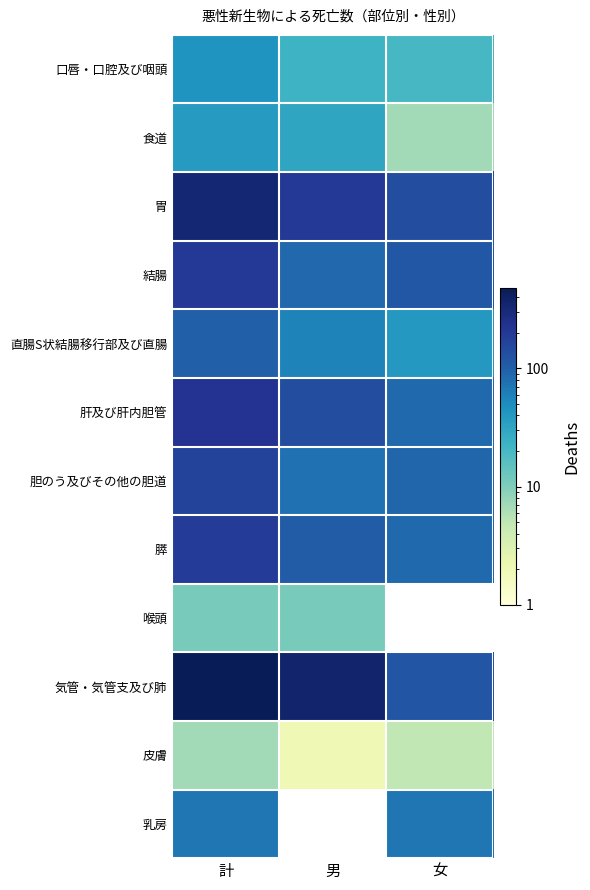

What is the minimum value for 肝及び肝内胆管?

86.0